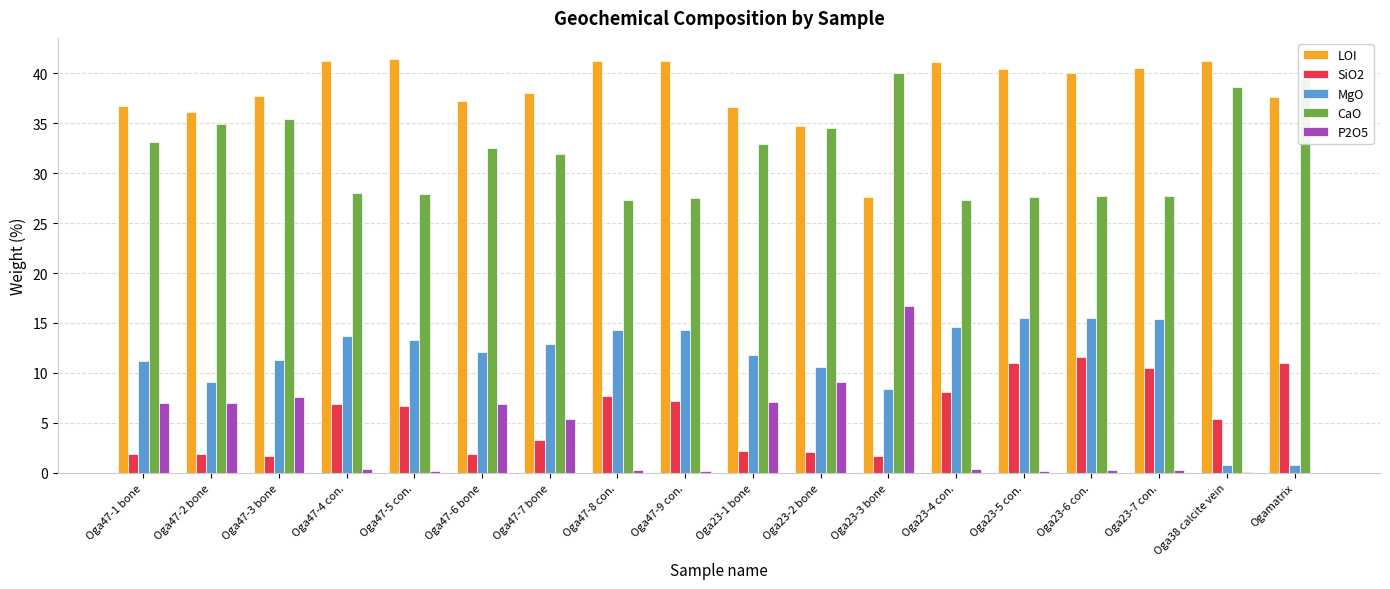

How many series are shown in this chart?

5